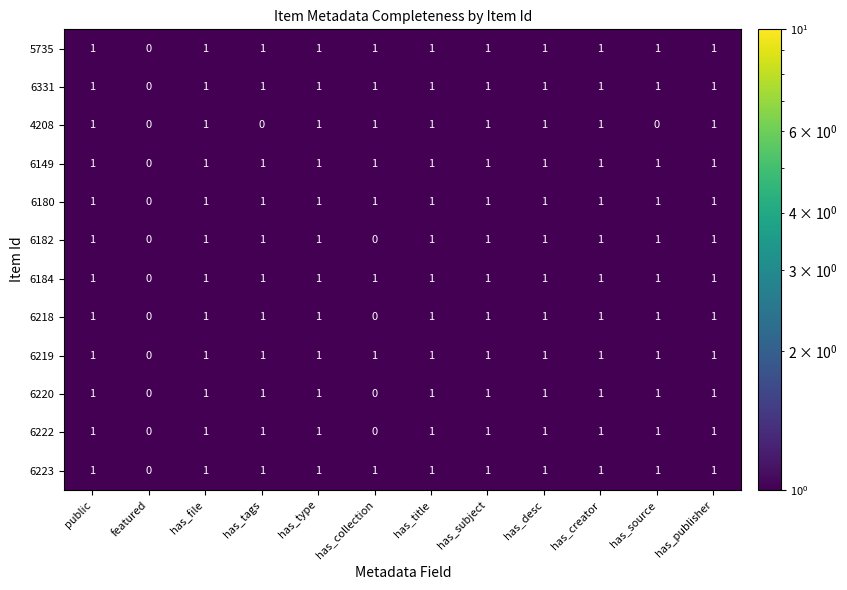

Which series changed the most between has_creator and has_source?

4208